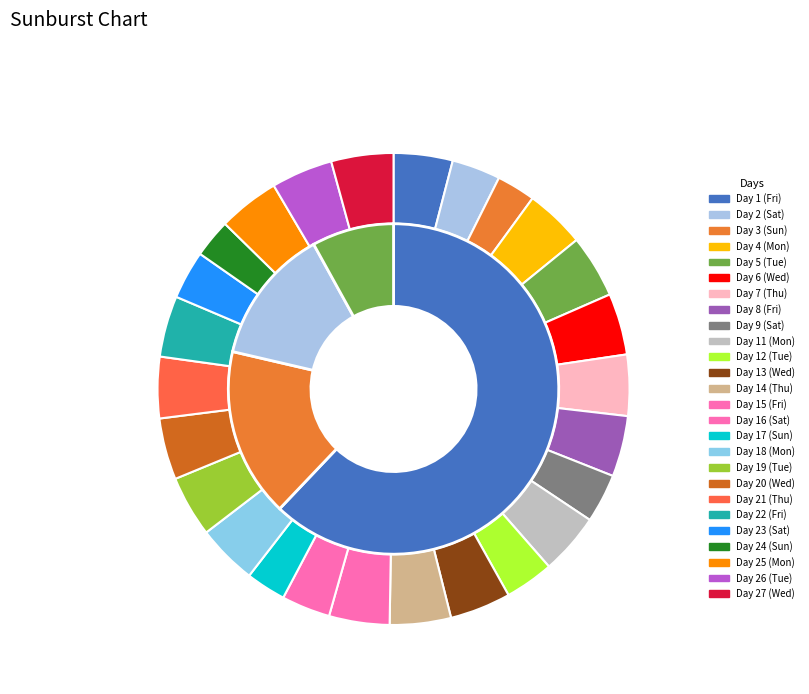

How many slices are in this pie chart?

26